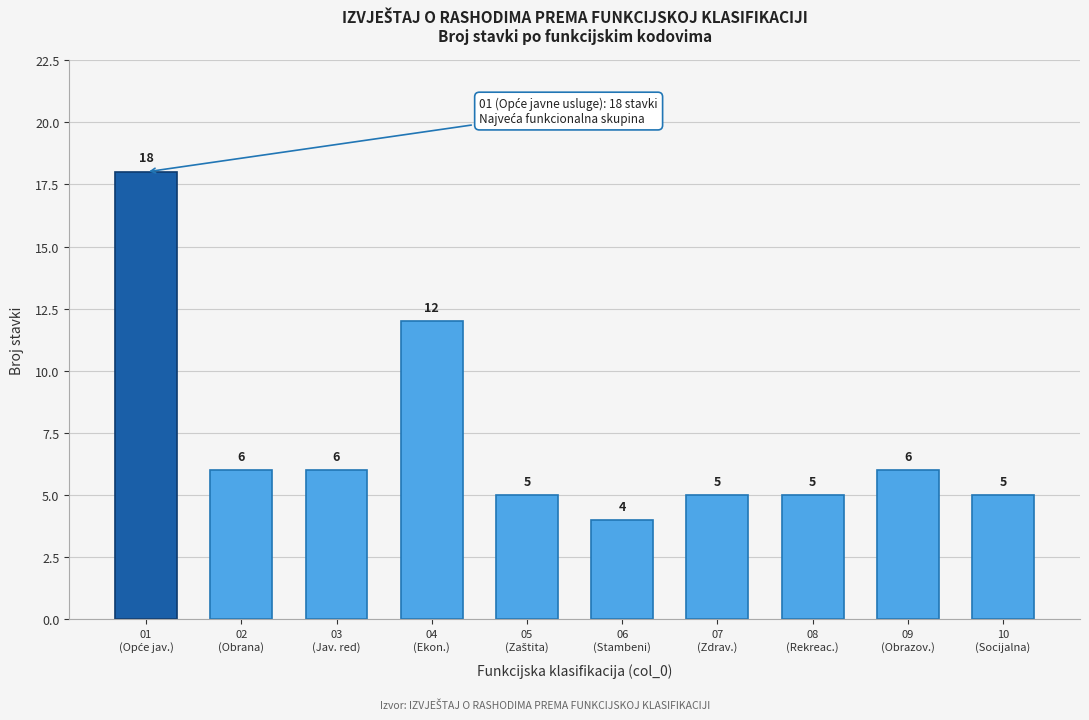

Reading left to right, transcribe all the data shown in this chart.

18	6	6	12	5	4	5	5	6	5